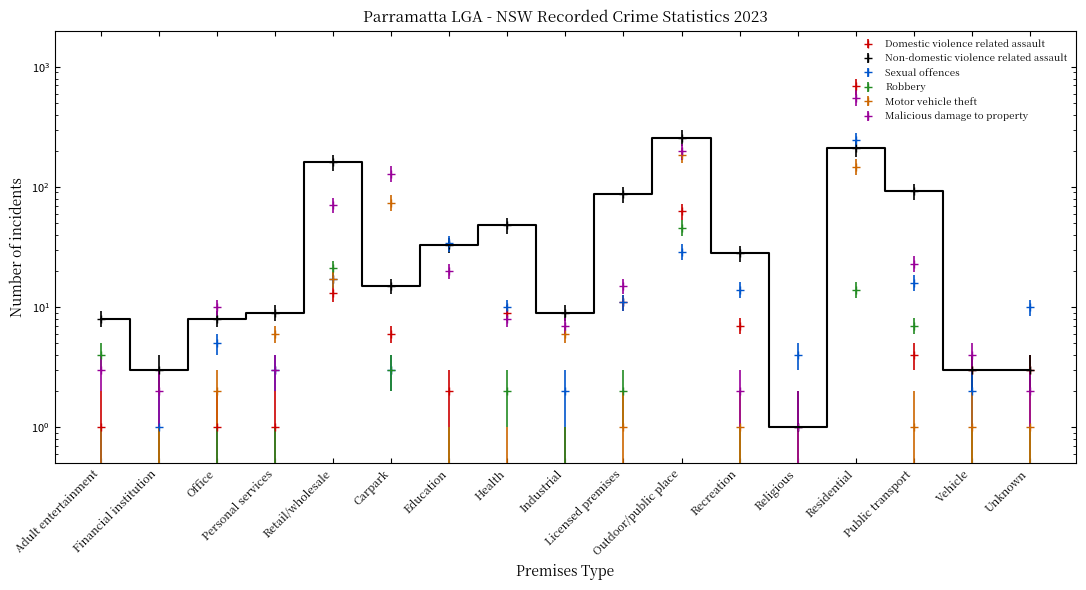

What is the sum of the Motor vehicle theft values at Recreation and Personal services?

7